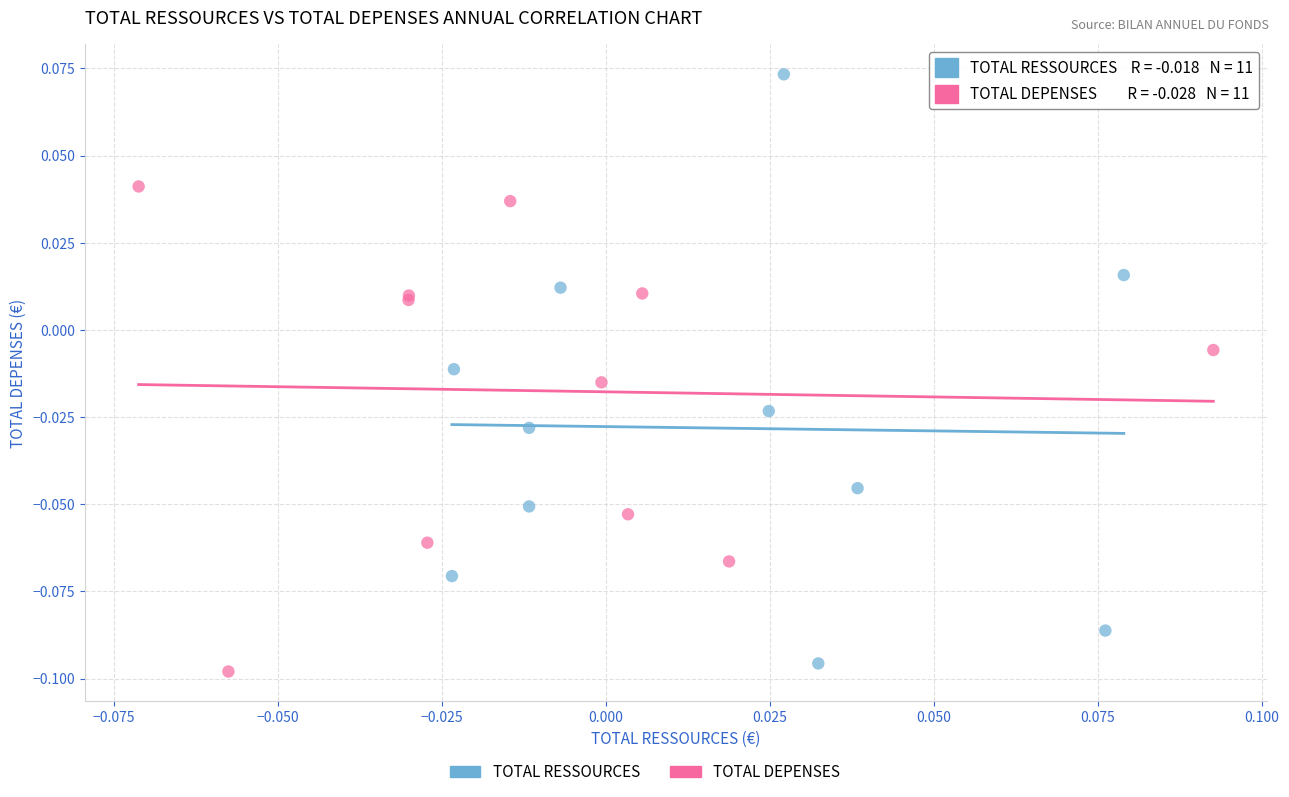

Which series reaches the maximum Y coordinate?

TOTAL RESSOURCES